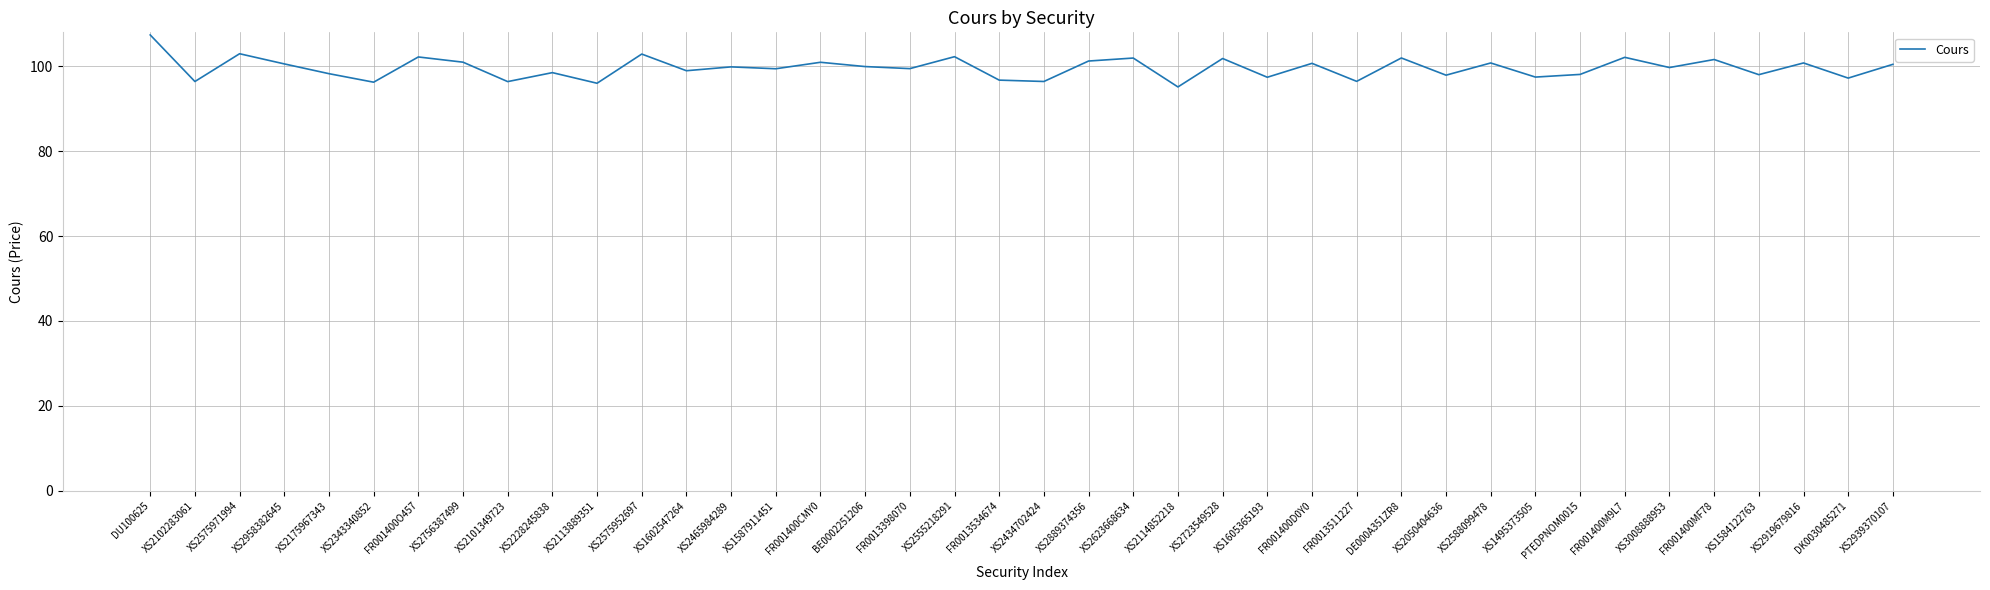

What value does the data have at XS2588099478?

100.8